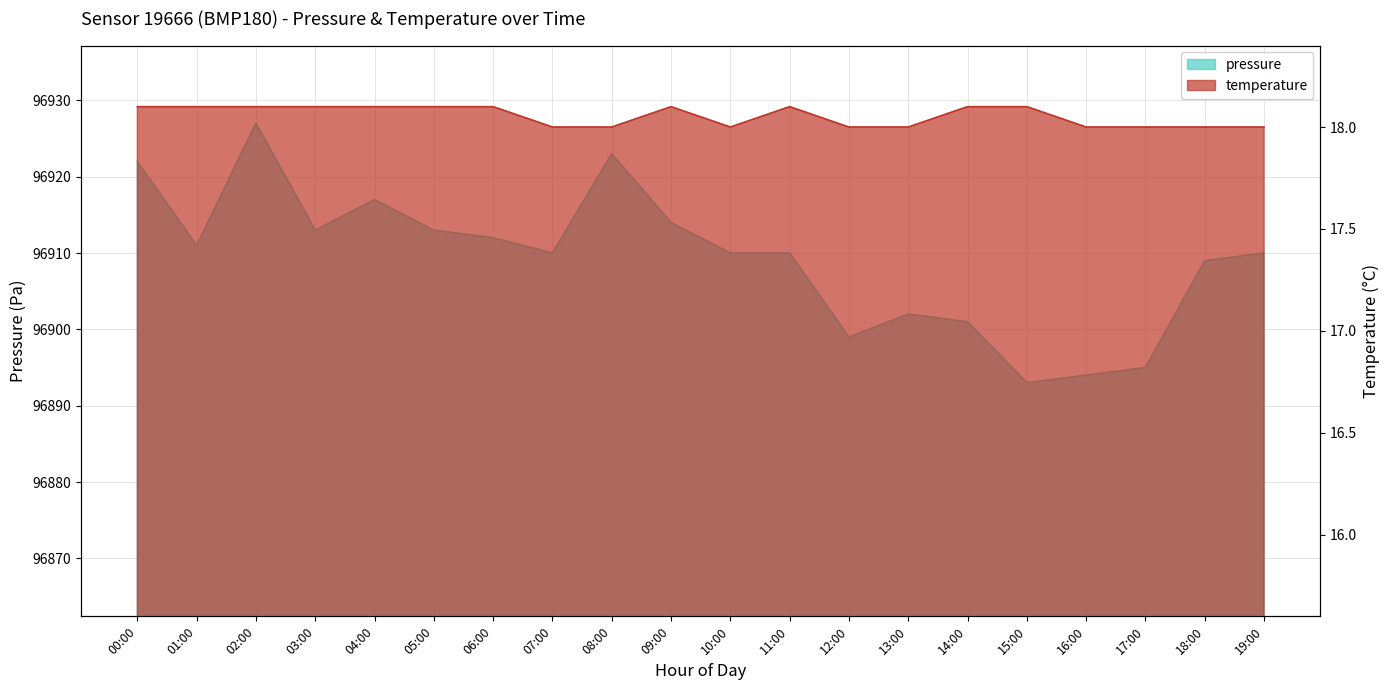

True or false: temperature has a value of 18.1 at 03:00.

True